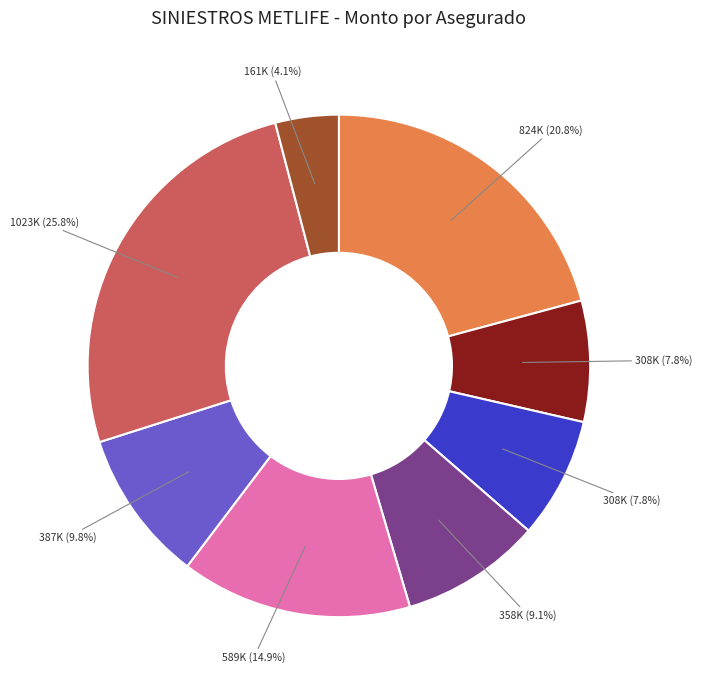

Is there any slice that represents more than half of the pie?

No